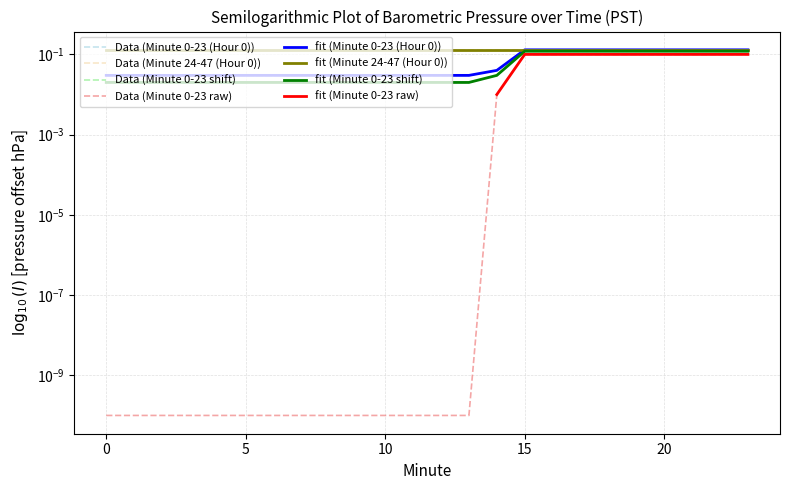

True or false: Minute 0-23 raw and Minute 0-23 (Hour 0) intersect in this chart.

False